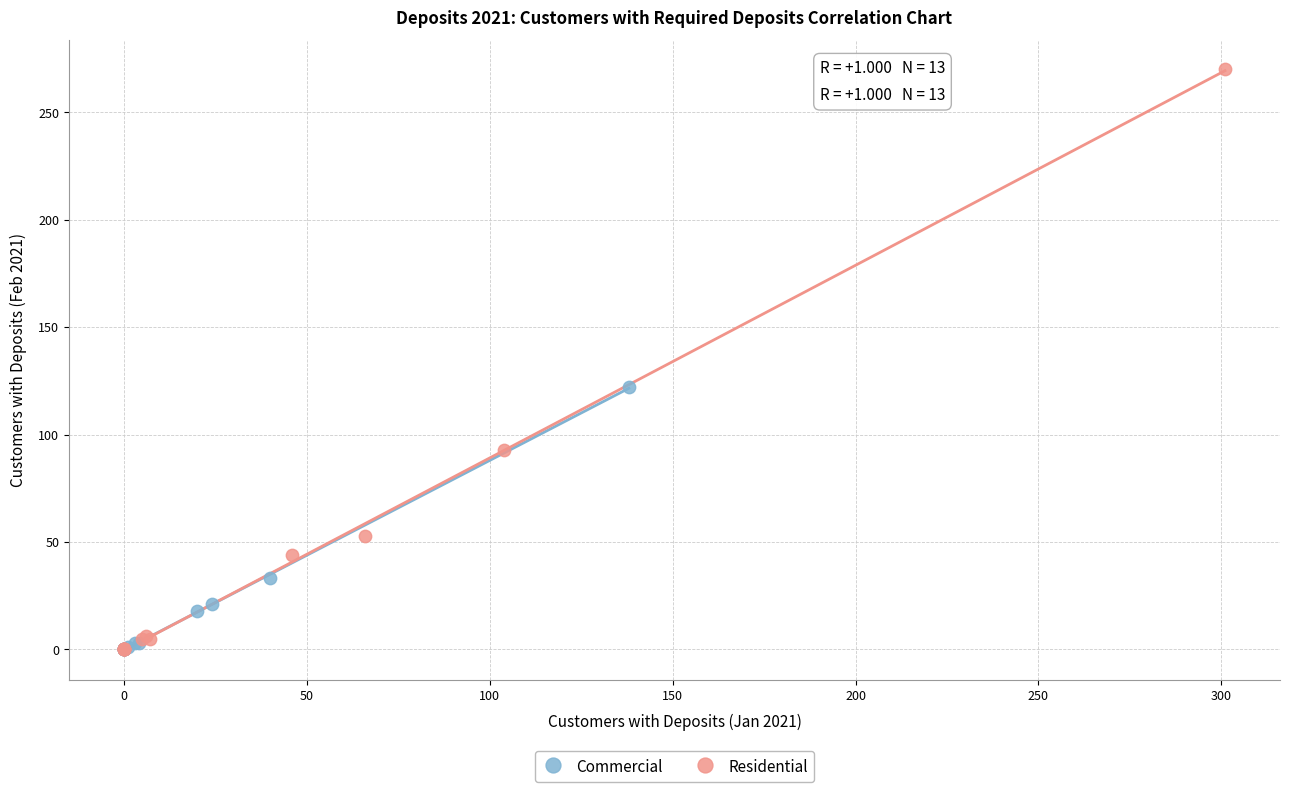

Which series contains the highest Y value?

Residential